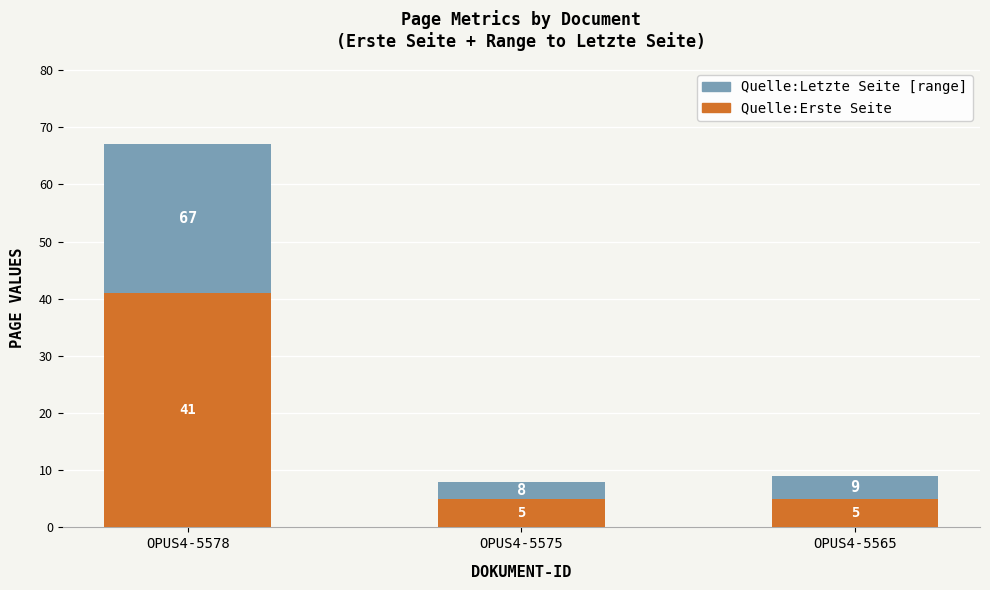

What is the total value across all series at OPUS4-5578?

67